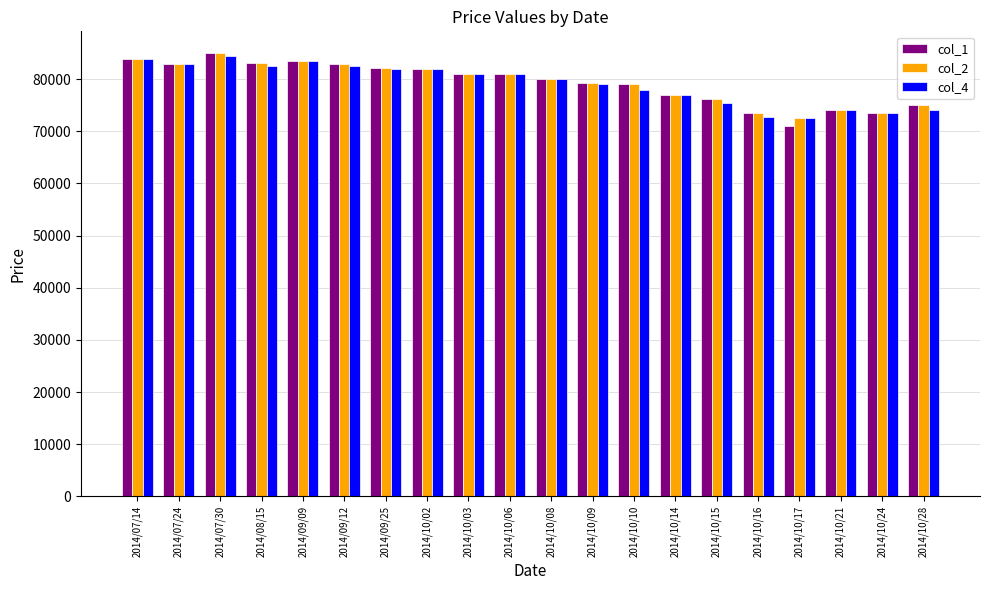

What is the total value across all series at 2014/10/17?

216000